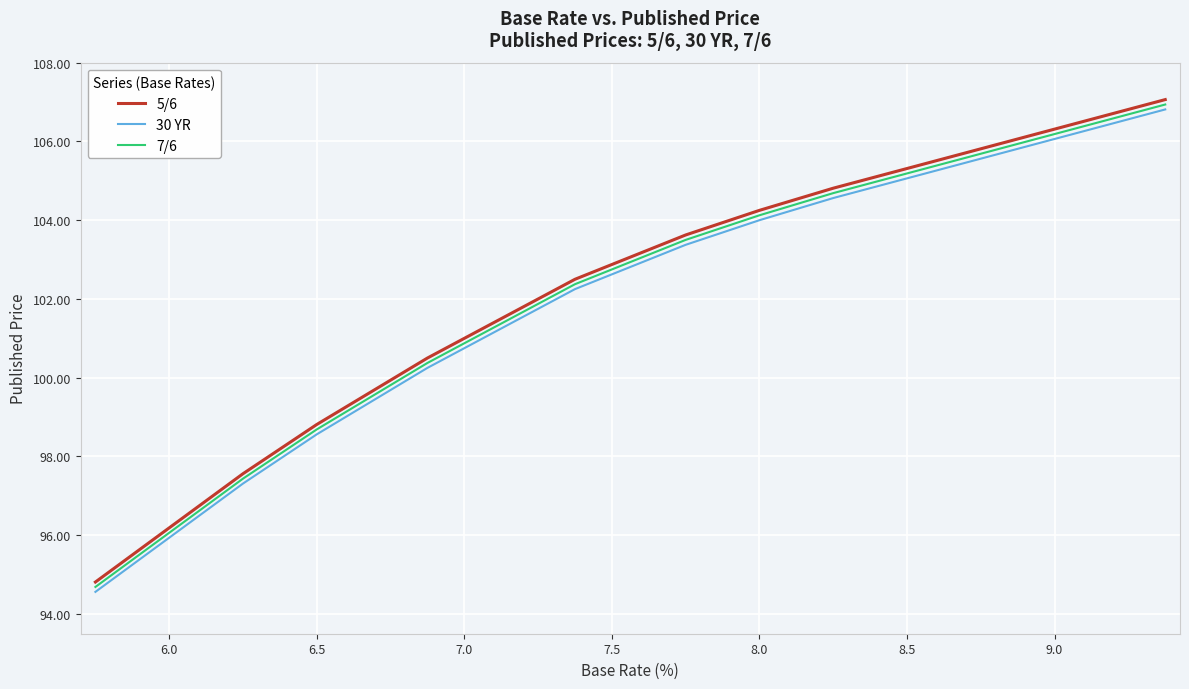

What is the highest value of the 7/6 series?

106.9